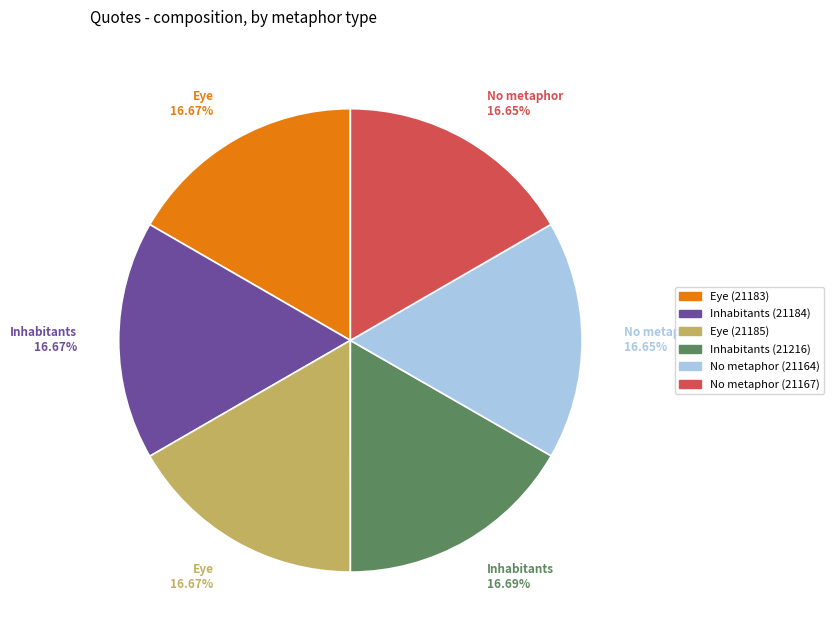

What is the ratio of the value at Inhabitants (21184) to the value at Inhabitants (21216)?

1.0